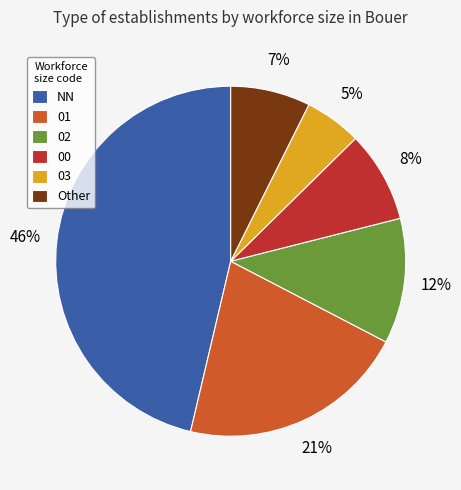

Is there a majority slice in this chart?

No